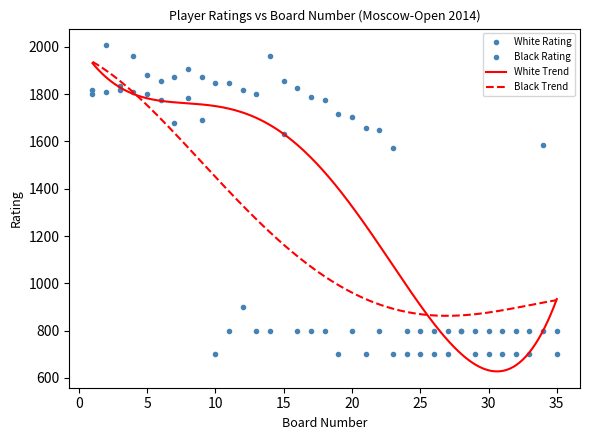

Is it true that White Rating equals 800 at 22?

True